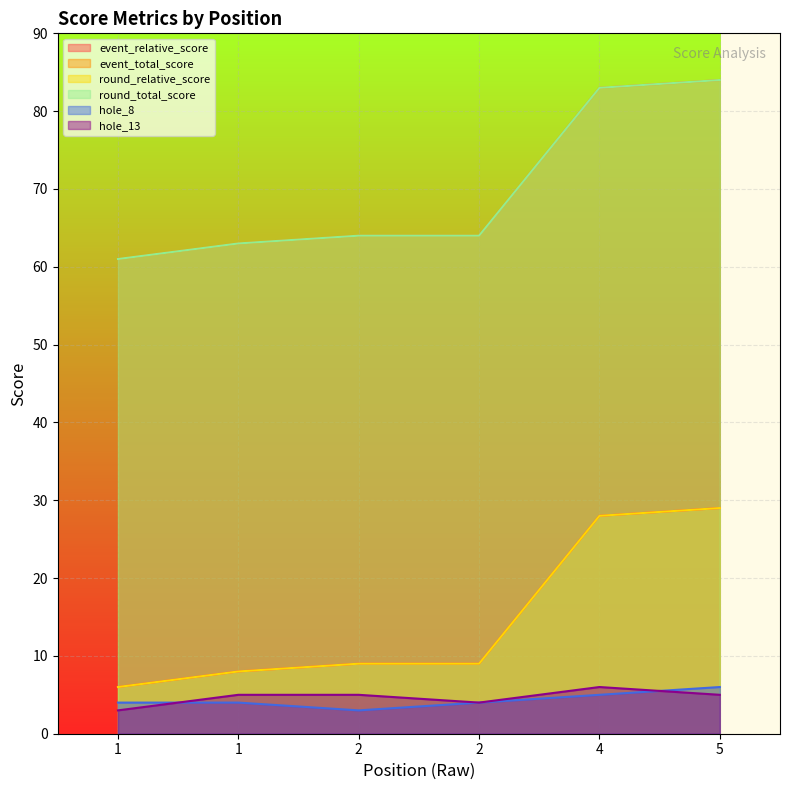

Reading left to right, list all the values displayed in this chart.

event_relative_score: 1=6	1=8	2=9	2=9	4=28	5=29
event_total_score: 1=61	1=63	2=64	2=64	4=83	5=84
round_relative_score: 1=6	1=8	2=9	2=9	4=28	5=29
round_total_score: 1=61	1=63	2=64	2=64	4=83	5=84
hole_8: 1=4	1=4	2=3	2=4	4=5	5=6
hole_13: 1=3	1=5	2=5	2=4	4=6	5=5